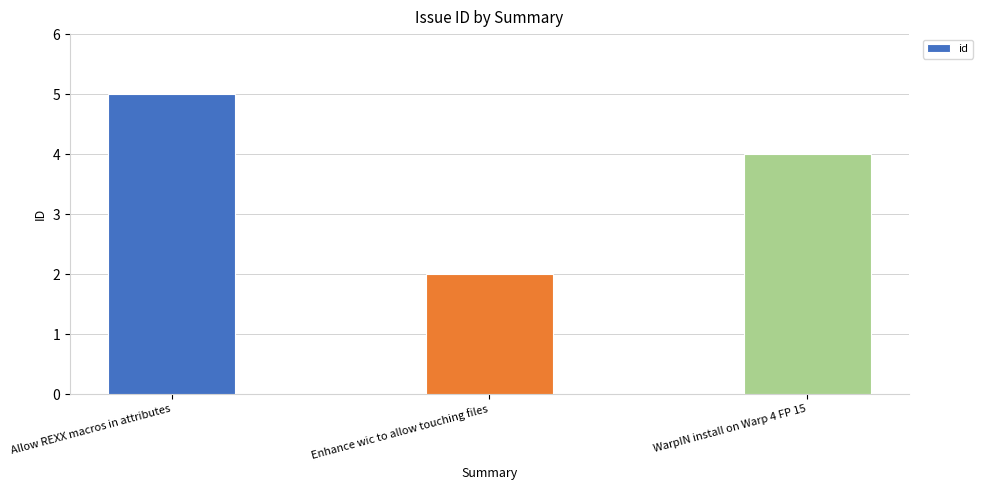

How many values are between 2 and 5?

3